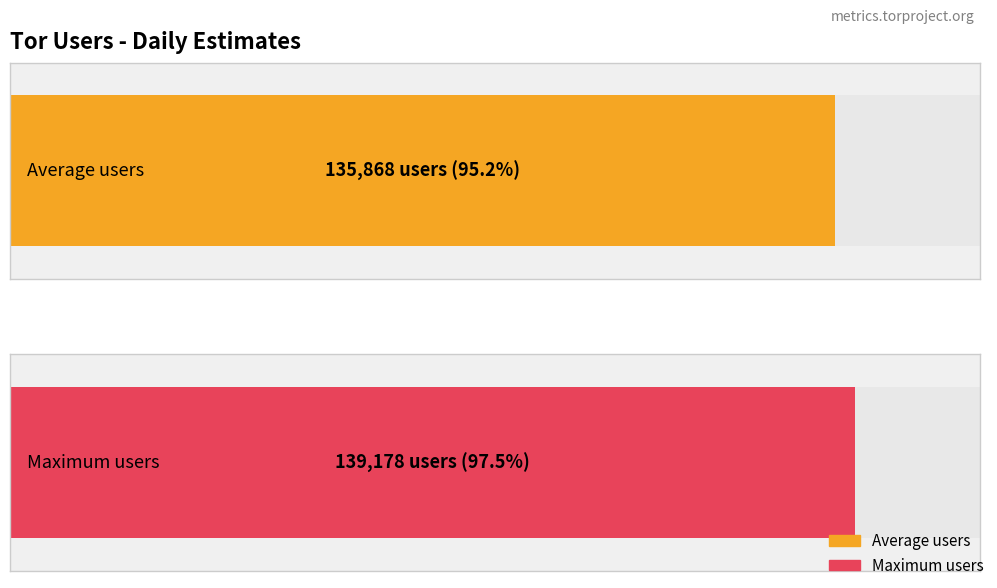

What are all the series names shown in the legend?

Average users, Maximum users